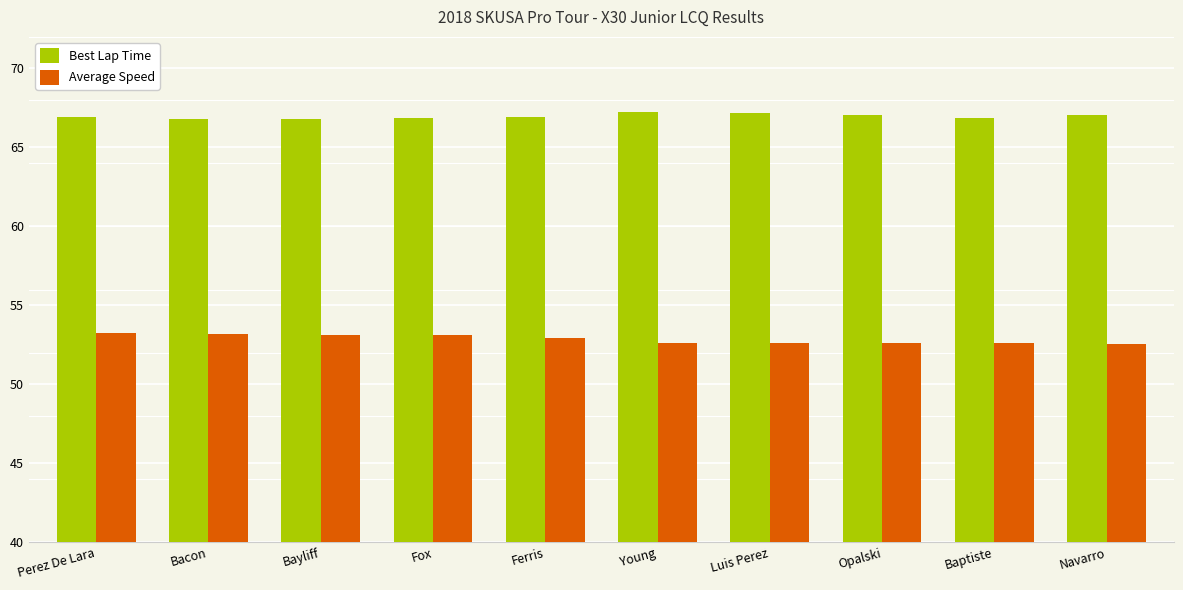

What is the minimum value for Average Speed?

52.5